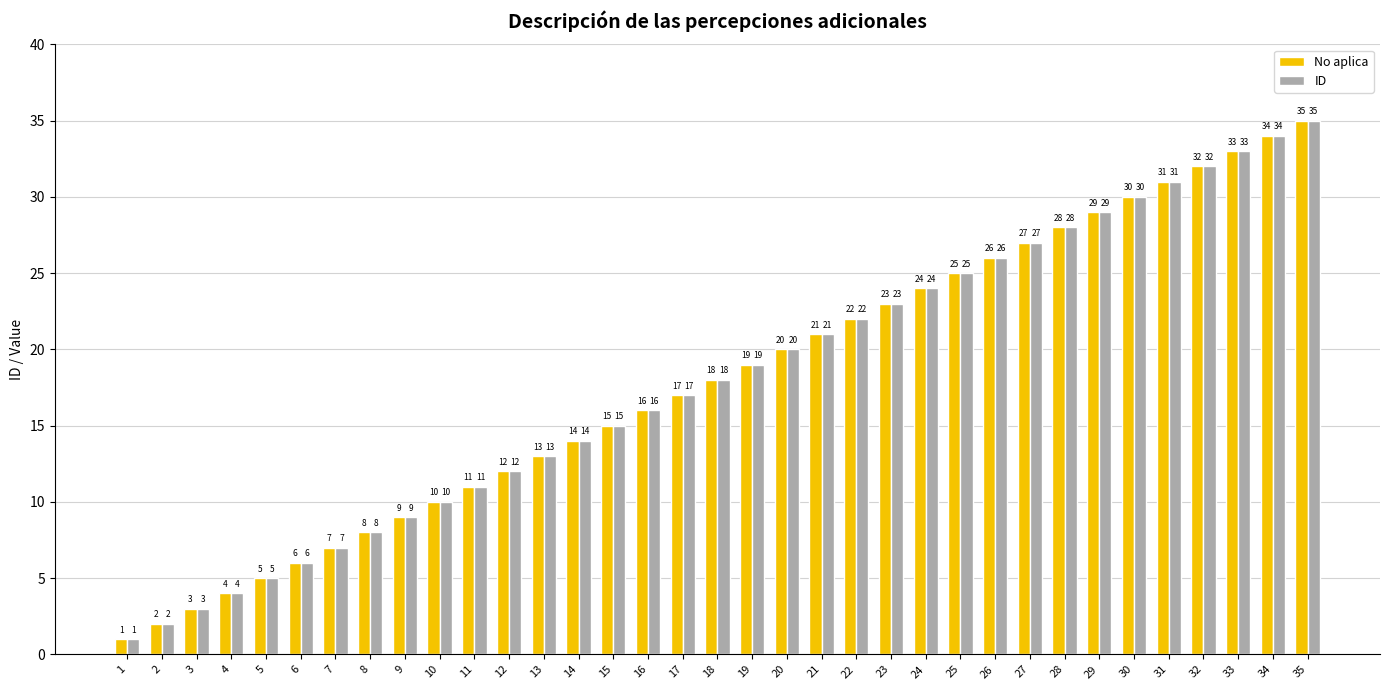

What is the minimum value shown in the chart?

1